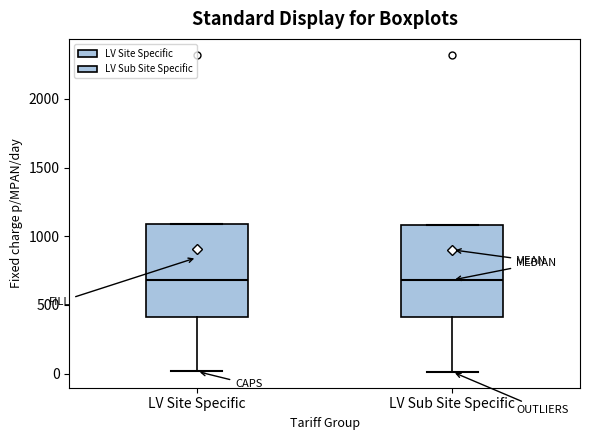

Where does the median line of the box for LV Site Specific sit on the y-axis? The values are not printed on the chart, so give them approximately, as read against the axis.

700